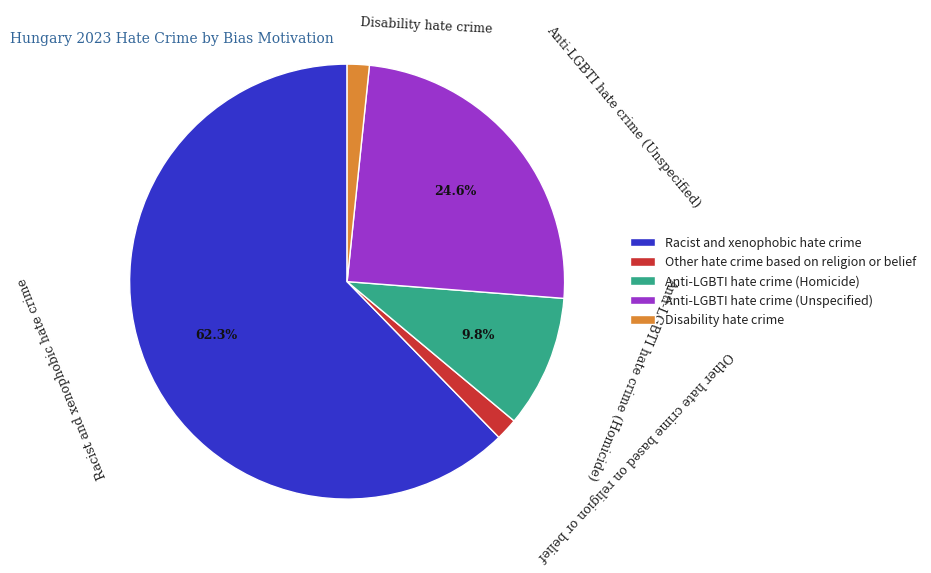

Which slice is the largest?

Racist and xenophobic hate crime